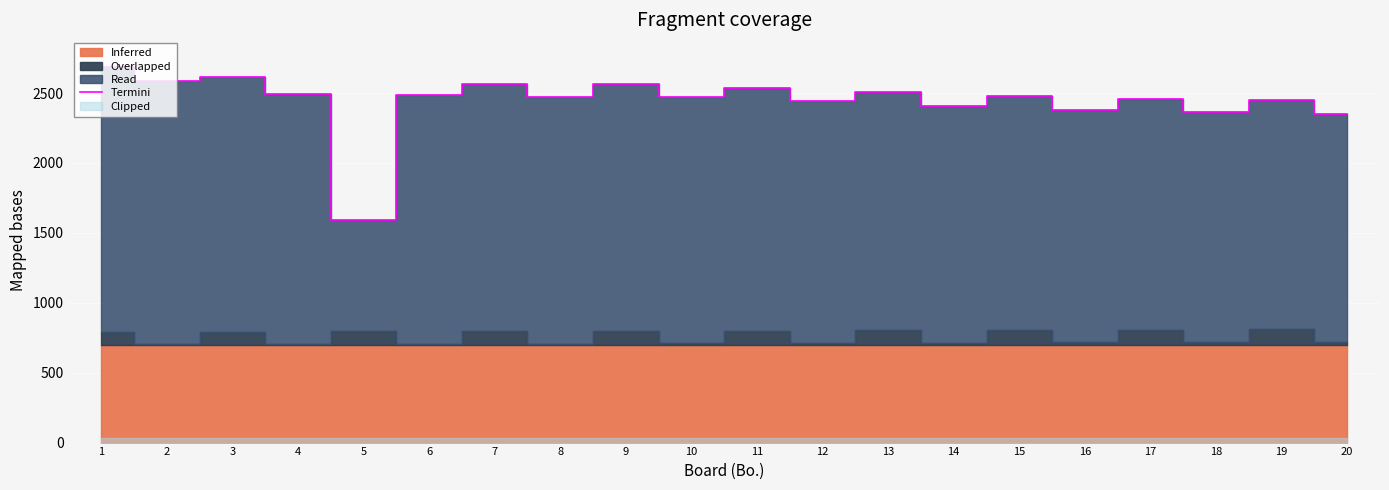

Which has a higher value, 6 or 2?

2